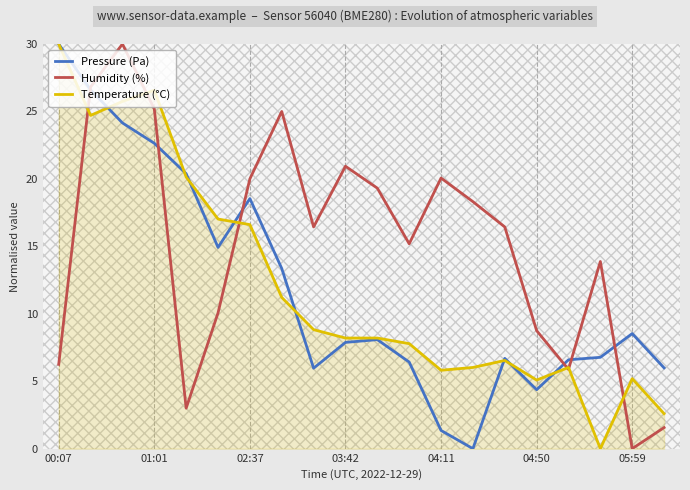

How many positive values does the Temperature (°C) series have?

19